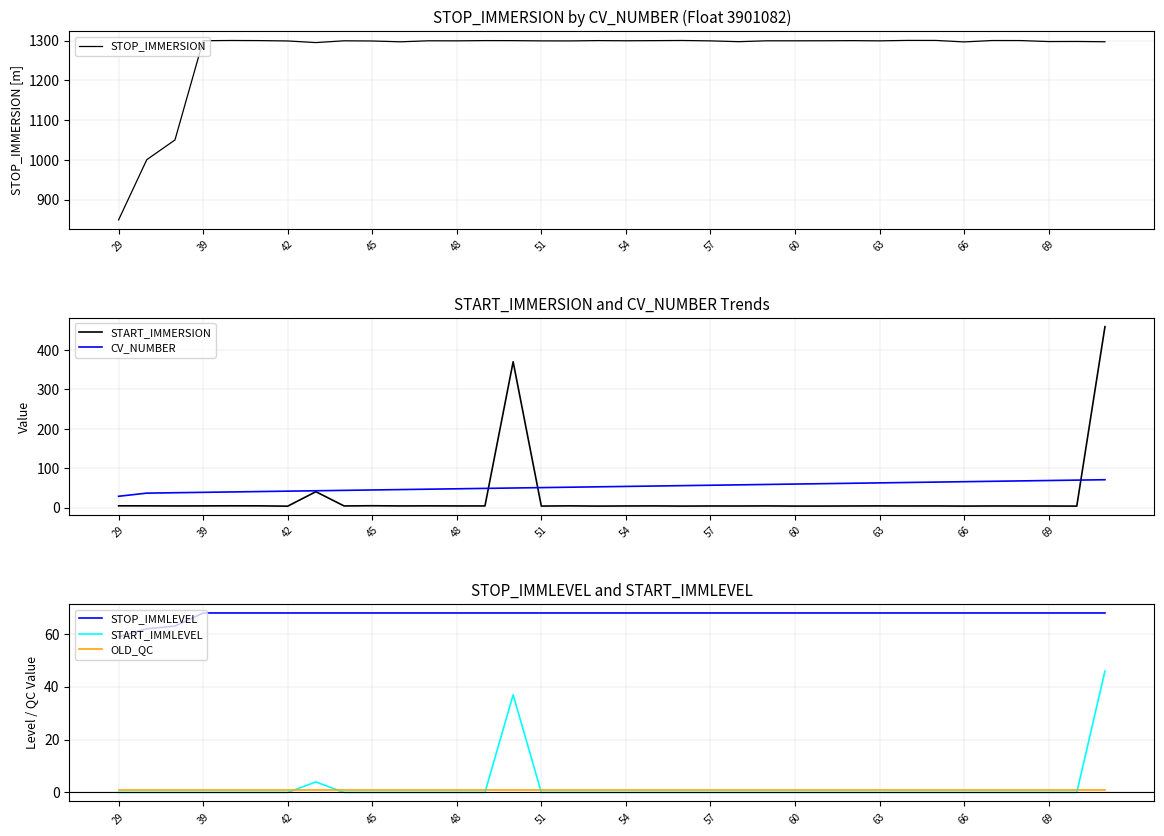

Which series has the largest range (max minus min)?

START_IMMERSION